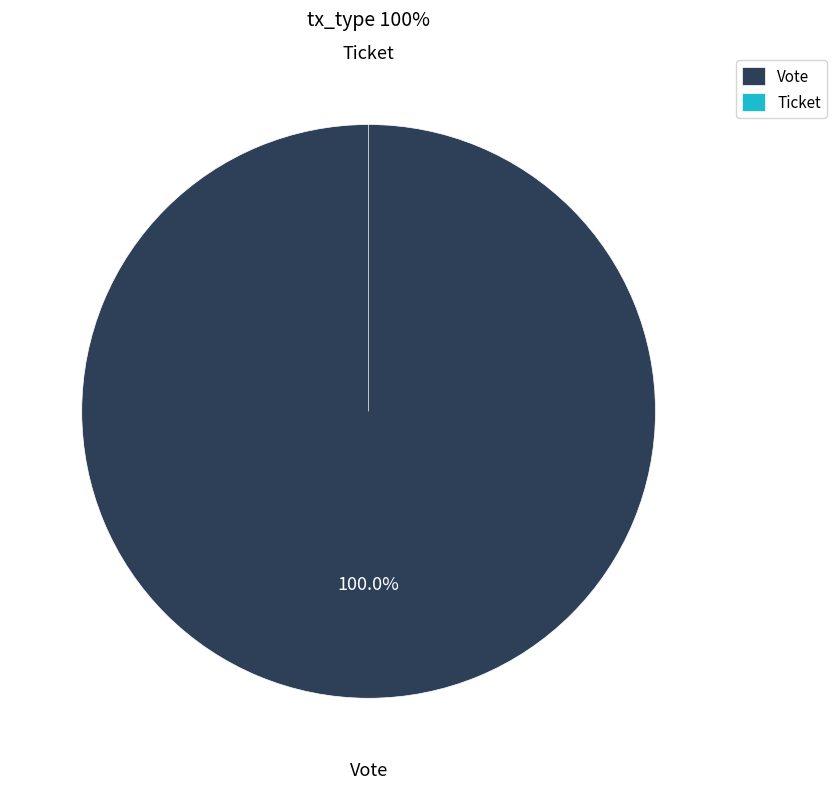

Rank the categories by value from lowest to highest.

Ticket, Vote